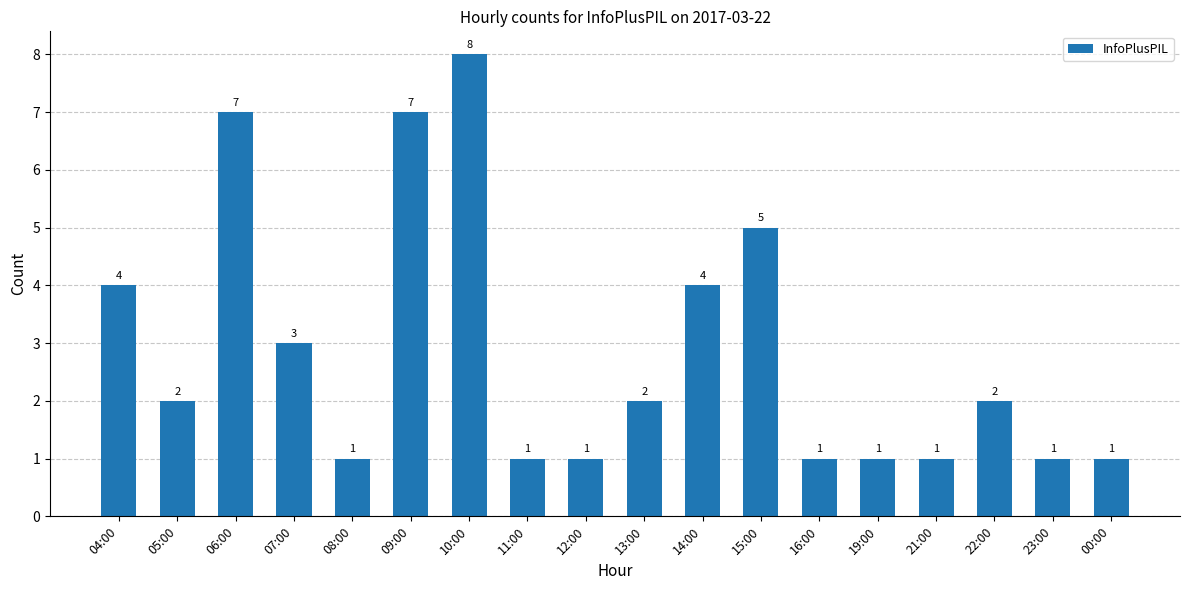

Where does the data first go above 2?

04:00